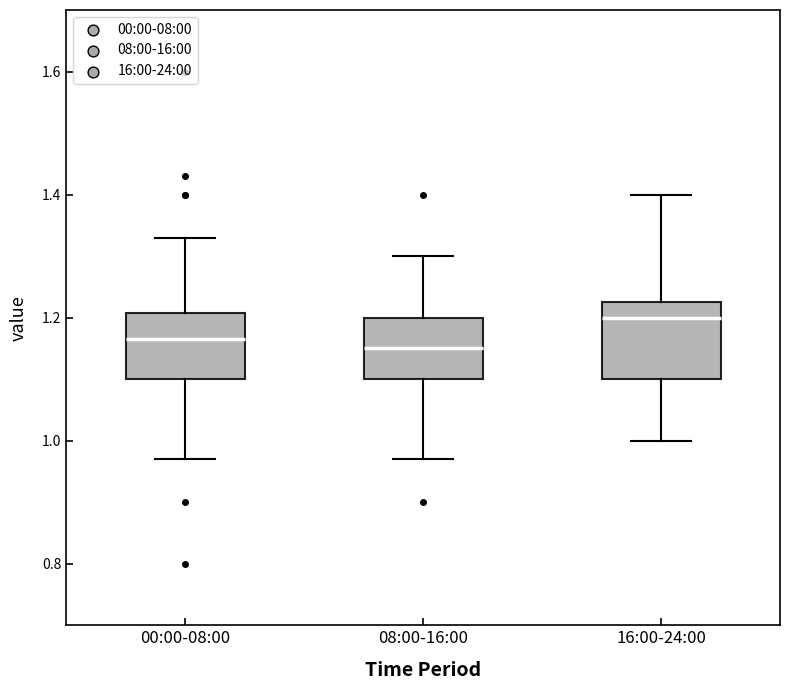

Reading left to right, transcribe this box plot: for each box, give where its median line is, the range the box spans, and where its two whiskers end, as read against the y-axis. The values are not printed on the chart, so give them approximately, as read against the axis.

00:00-08:00: median 1.16, box 1.10 to 1.20, whiskers 0.98 to 1.34
08:00-16:00: median 1.16, box 1.10 to 1.20, whiskers 0.98 to 1.30
16:00-24:00: median 1.20, box 1.10 to 1.22, whiskers 1.00 to 1.40